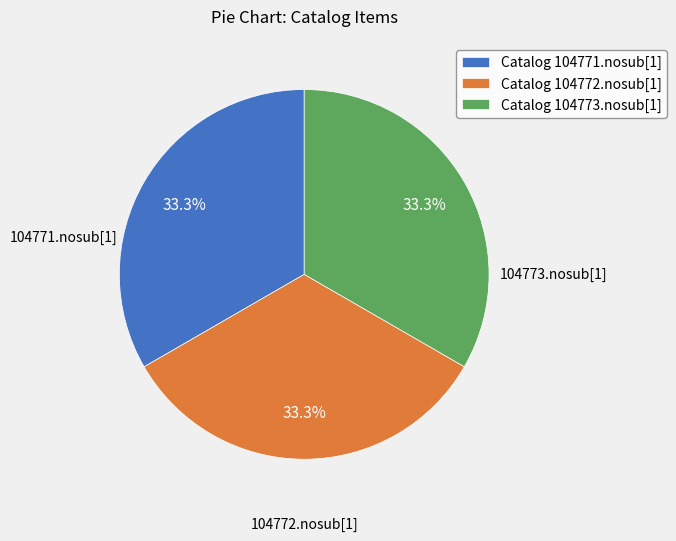

Combined, do Catalog 104772.nosub[1] and Catalog 104771.nosub[1] account for over 50%?

Yes